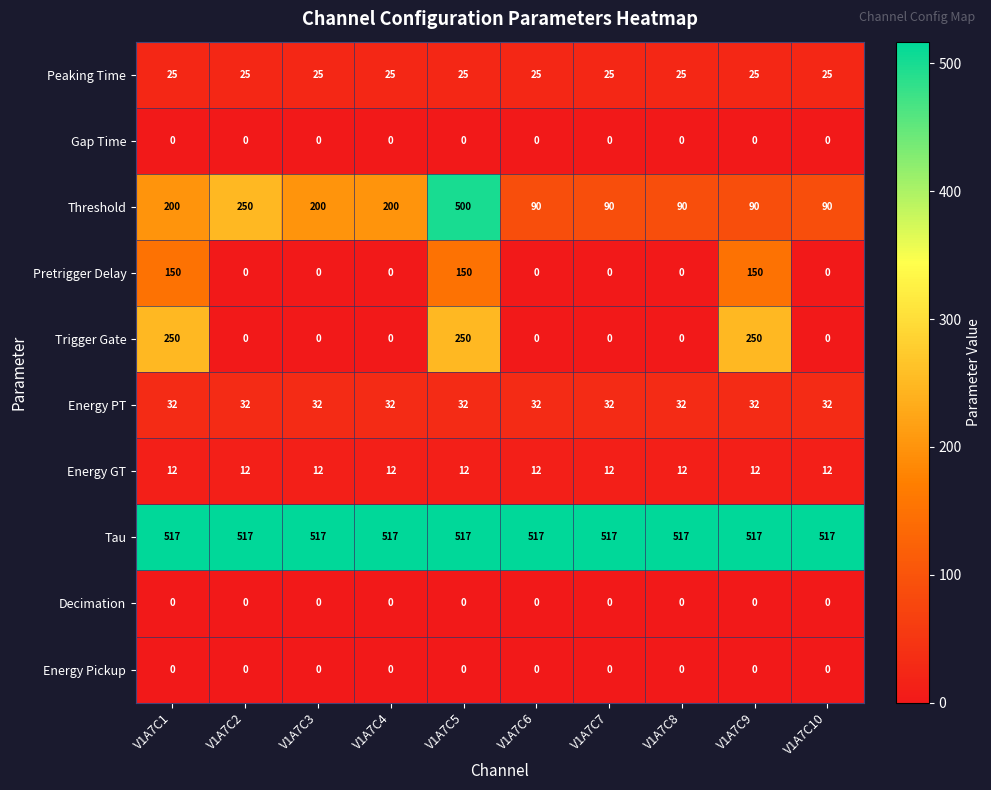

The Threshold series shows 32 at V1A7C10. True or false?

False